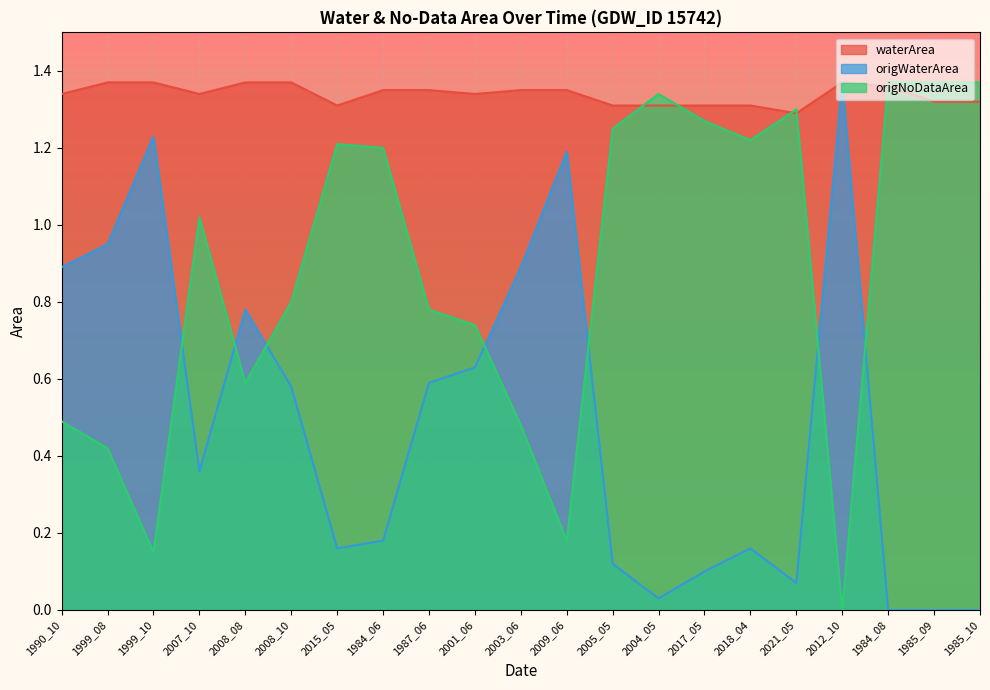

Which category has the lowest value in the origNoDataArea series?

2012_10